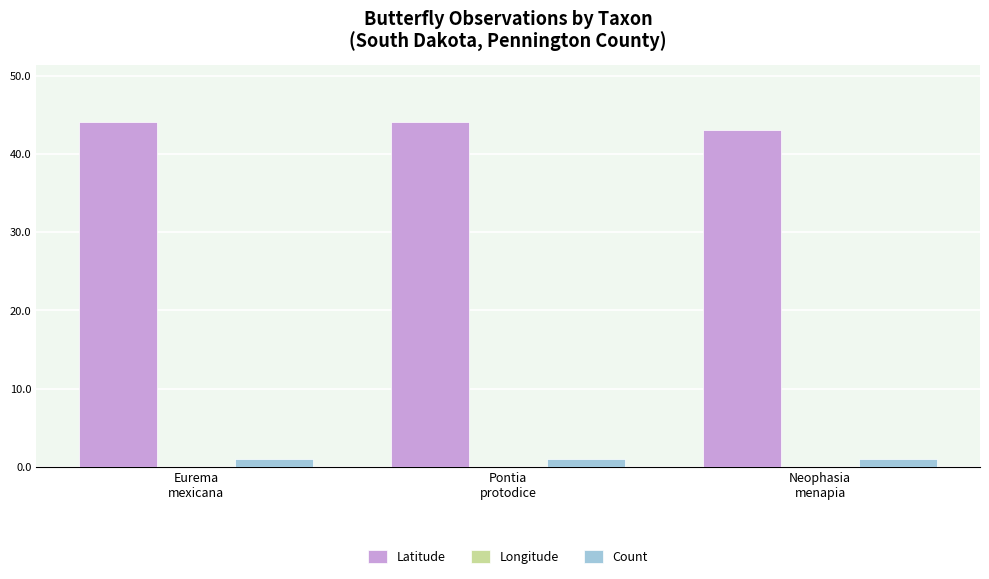

The Latitude series shows 19.3 at Neophasia
menapia. True or false?

False